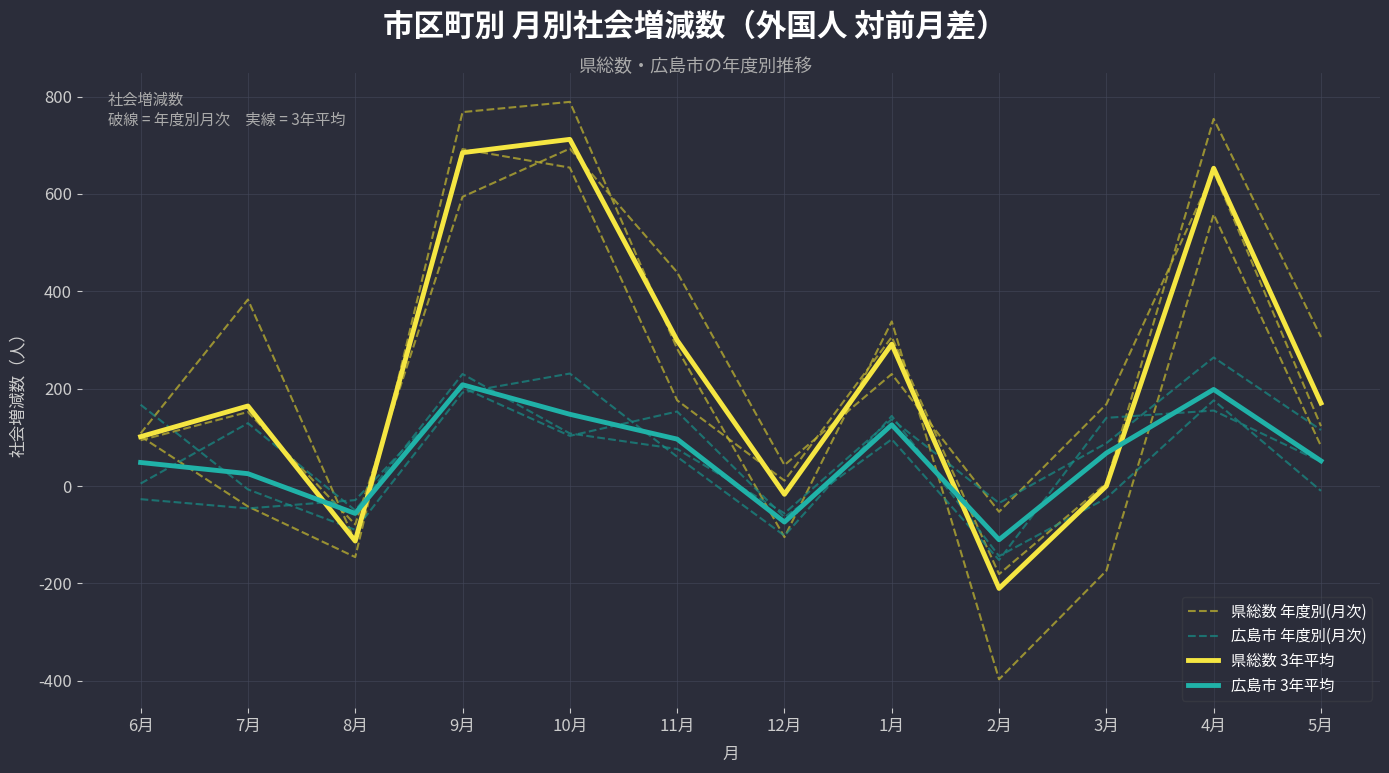

List the labels in order of 広島市 年度別(月次) value, smallest first.

2月, 12月, 7月, 8月, 6月, 5月, 1月, 10月, 3月, 11月, 4月, 9月